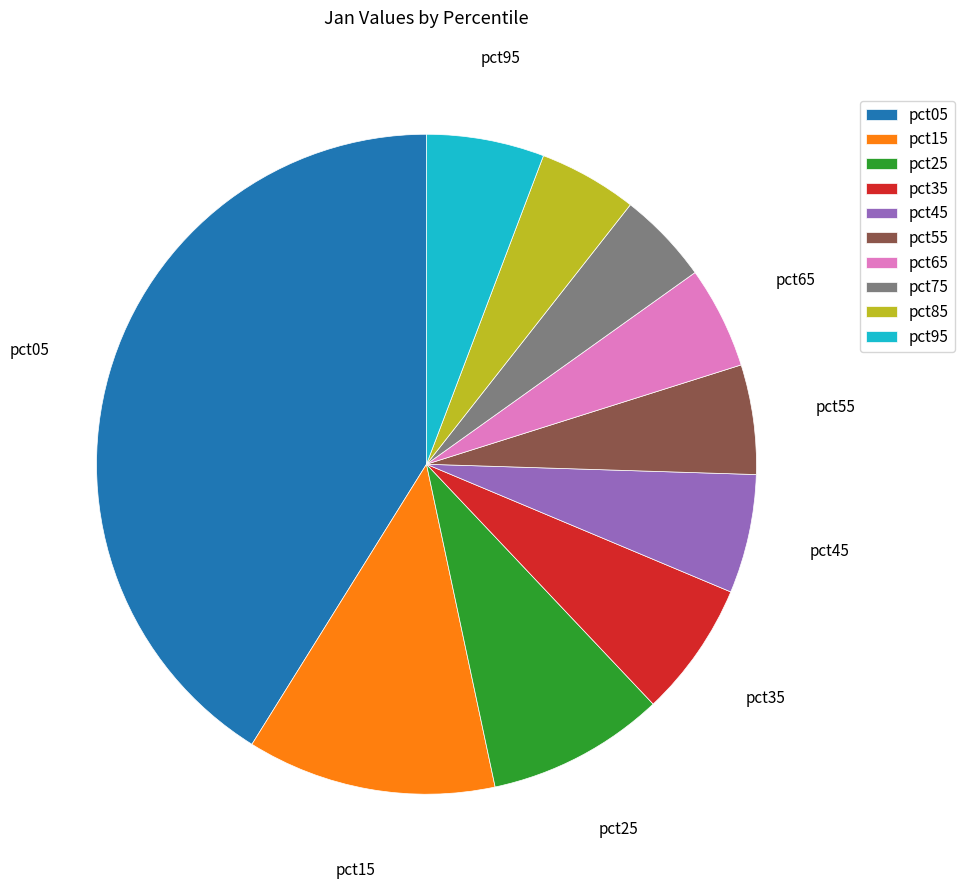

How many slices are in this pie chart?

10